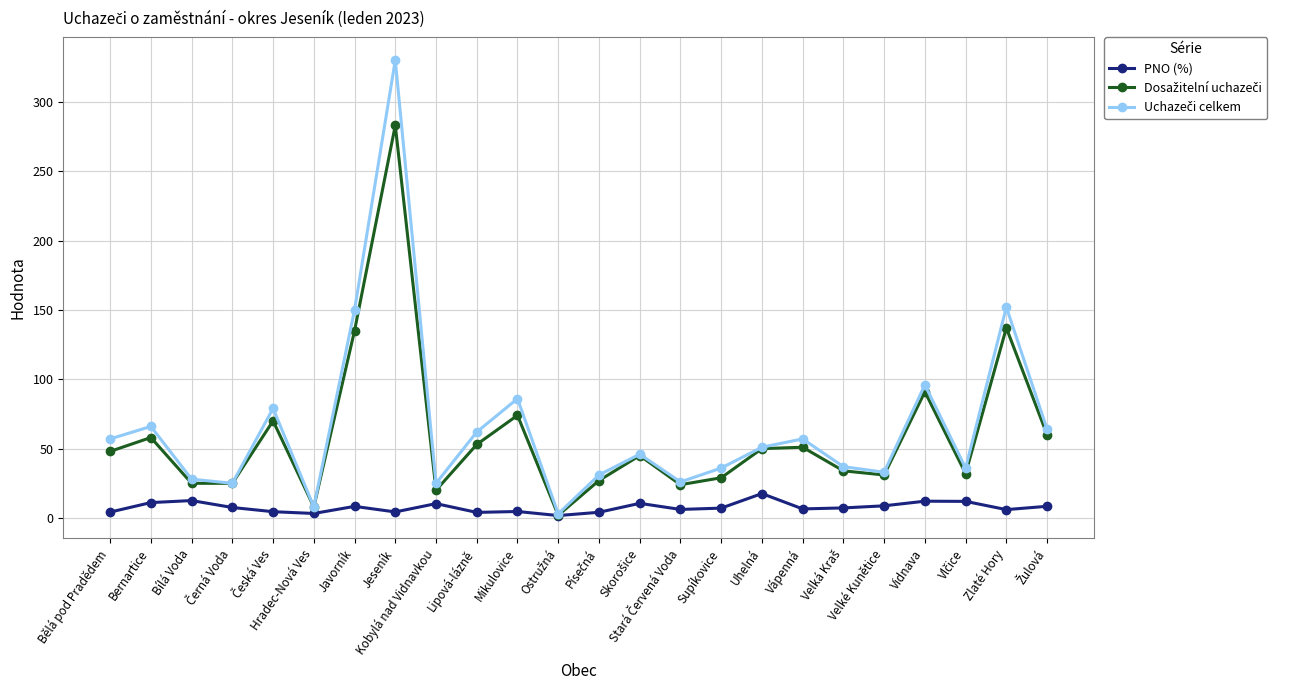

What position from the left is Vidnava?

21